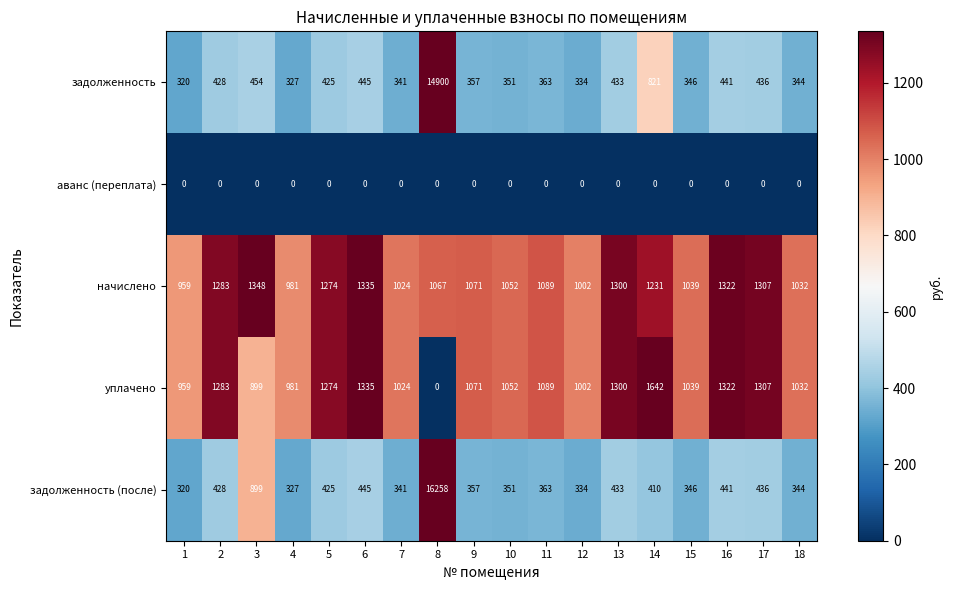

Rank the series by their maximum value, from lowest to highest.

аванс (переплата), начислено, уплачено, задолженность, задолженность (после)